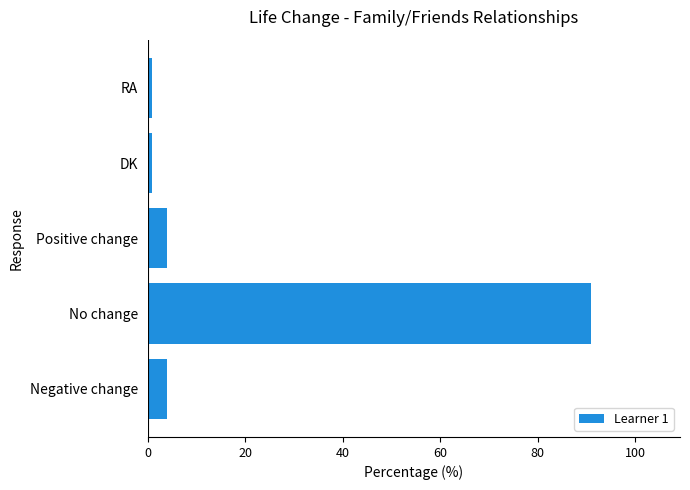

Between Positive change and DK, which is larger?

Positive change